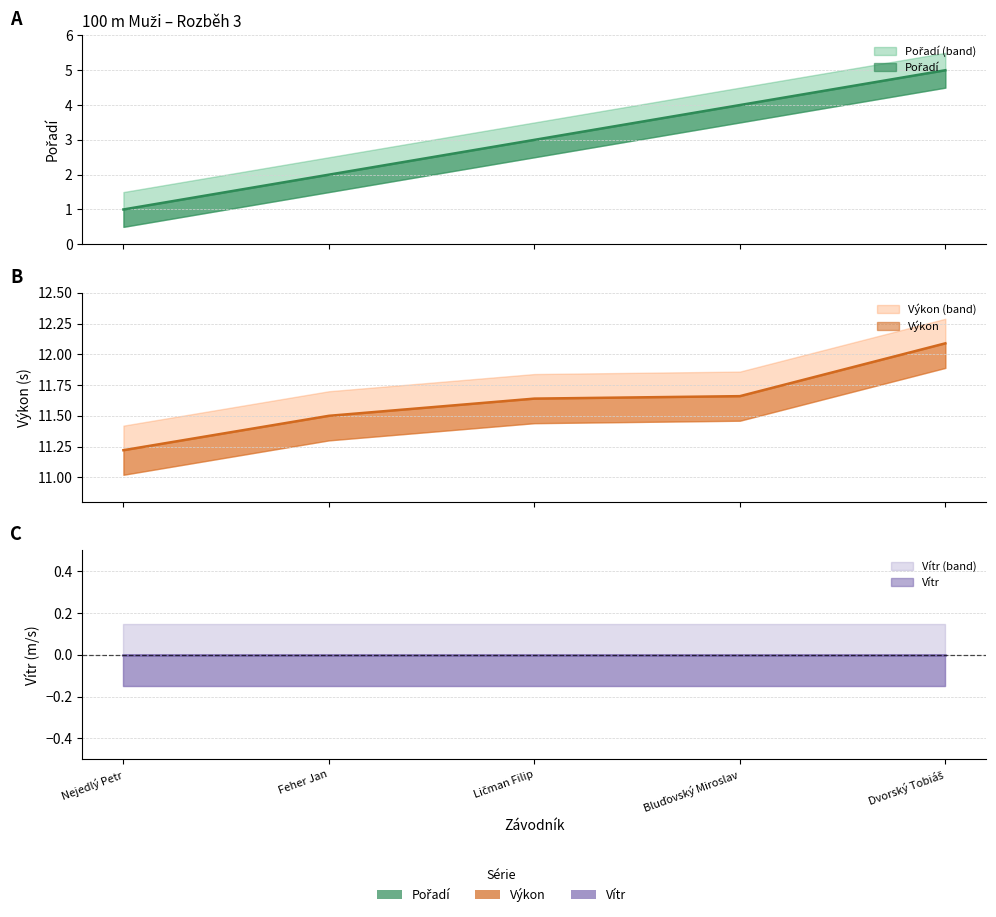

True or false: Výkon and Pořadí cross at least once.

False